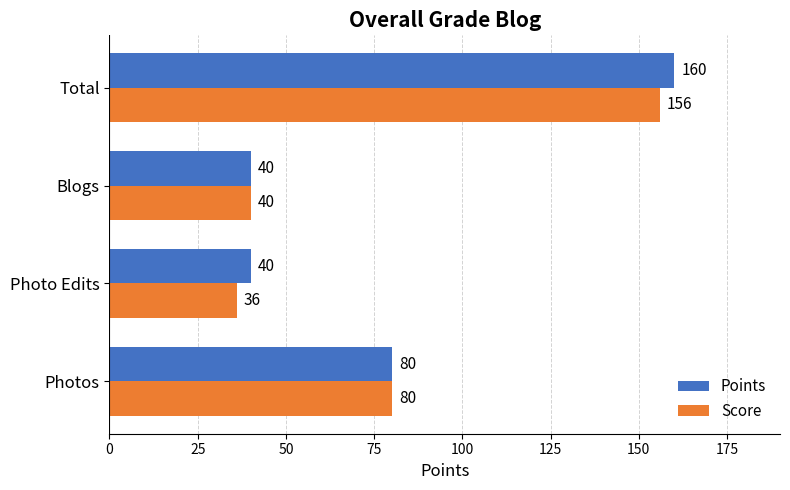

What is the sum of the Points values at Photo Edits and Photos?

120